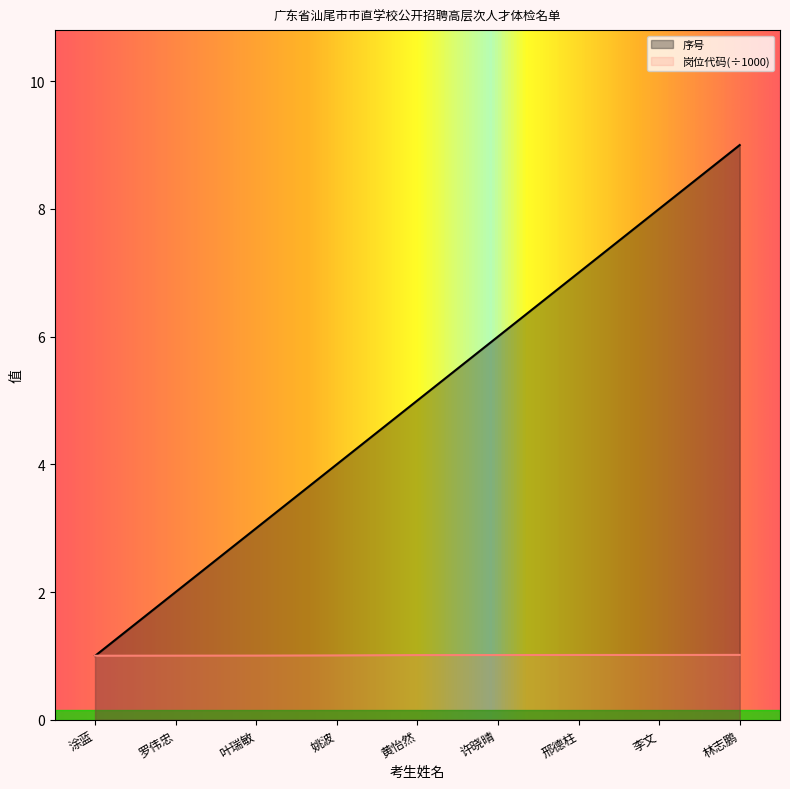

Between 姚波 and 邢德柱, which series saw the biggest shift?

序号